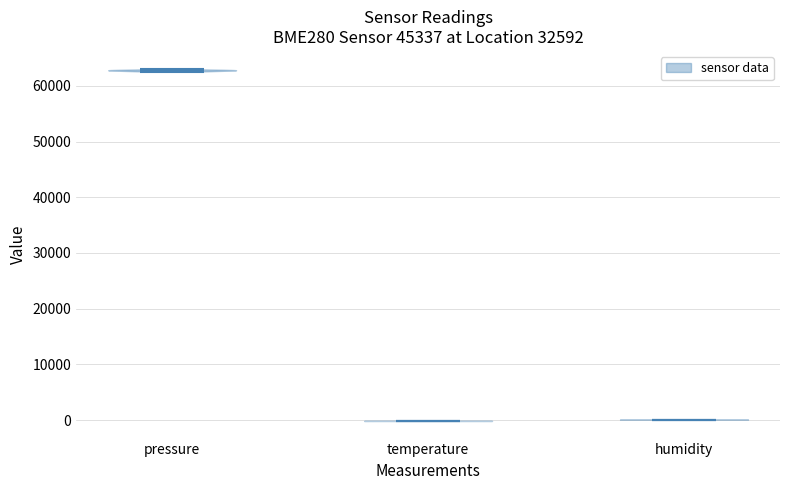

What is the lowest point the violin for humidity reaches on the y-axis? The values are not printed on the chart, so give them approximately, as read against the axis.

0